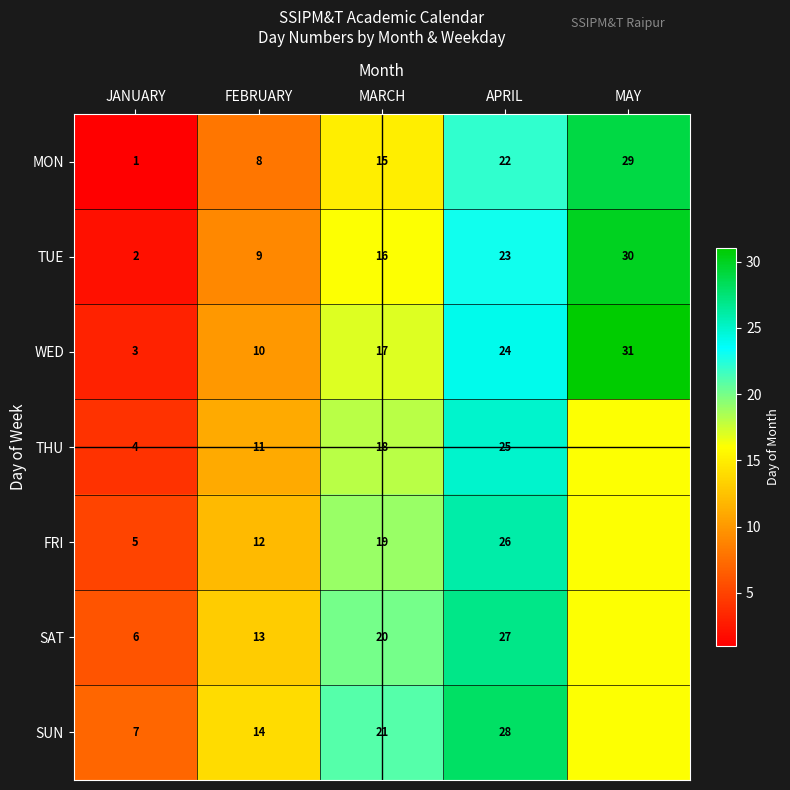

At which label does MON reach its peak?

MAY